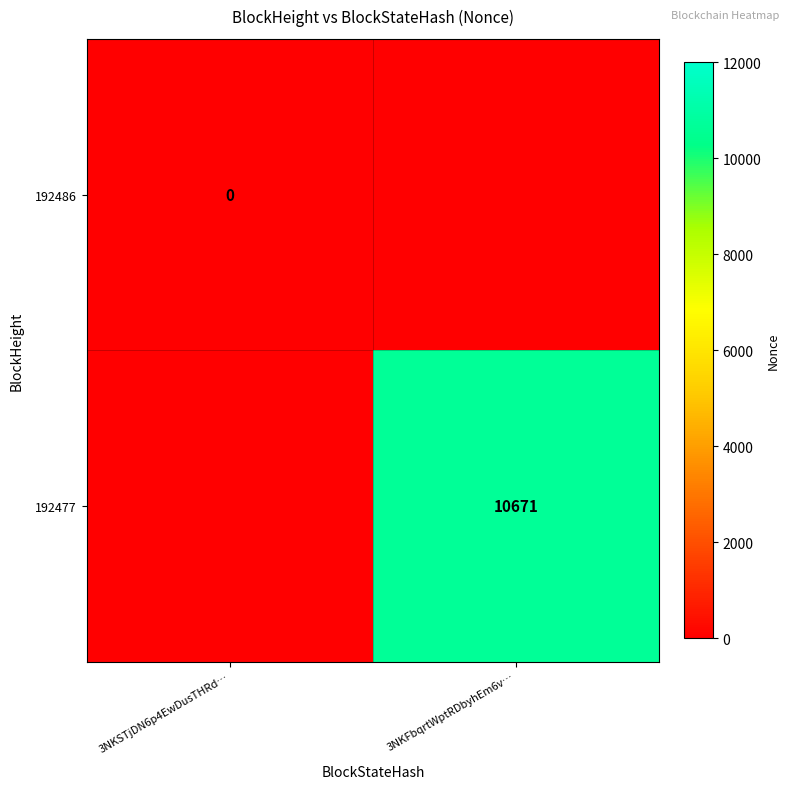

Is it true that 192477 equals 10671 at 3NKFbqrtWptRDbyhEm6v…?

True